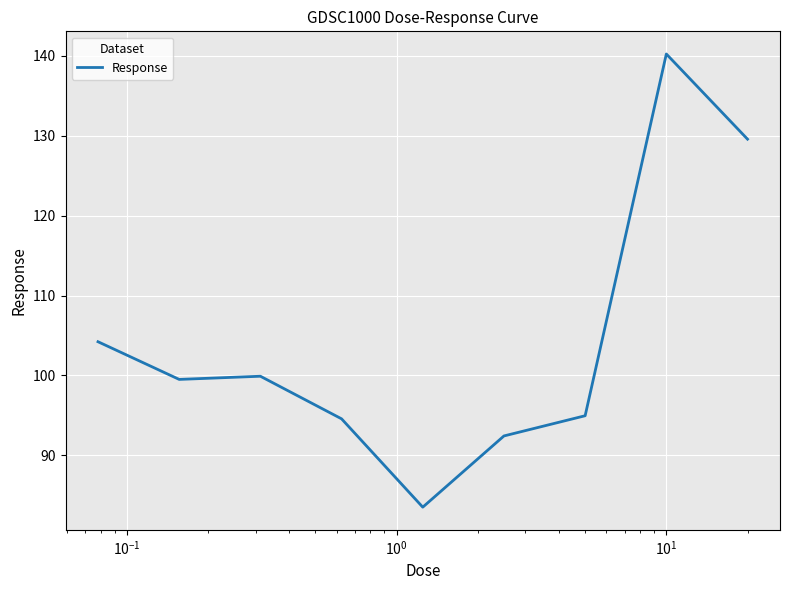

What is the difference between the maximum and minimum values?

56.7